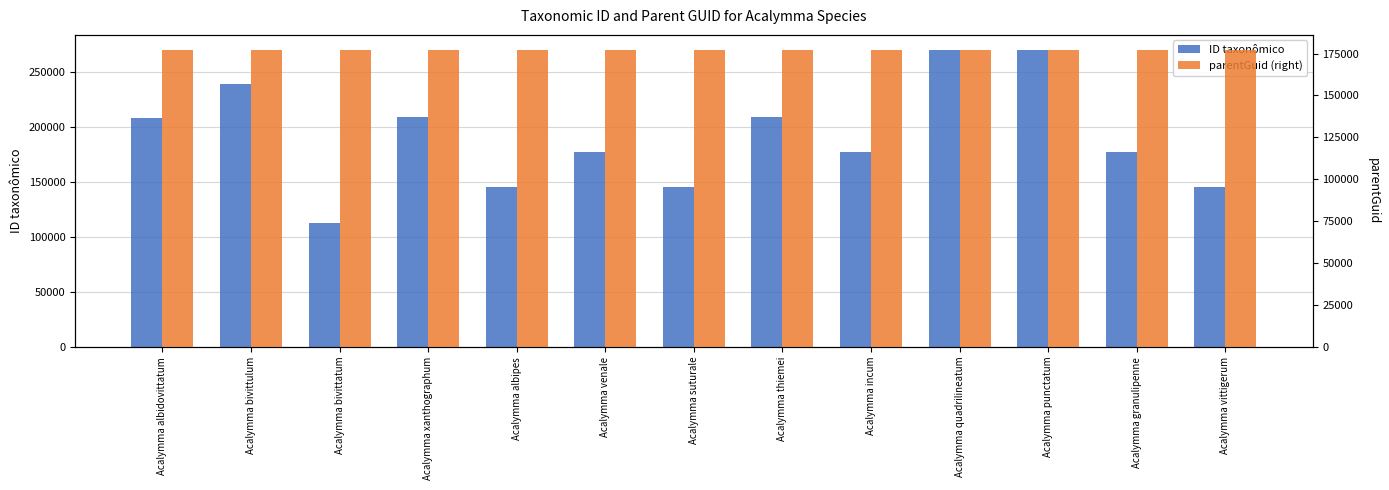

At which category is the sum across all series the highest?

Acalymma quadrilineatum